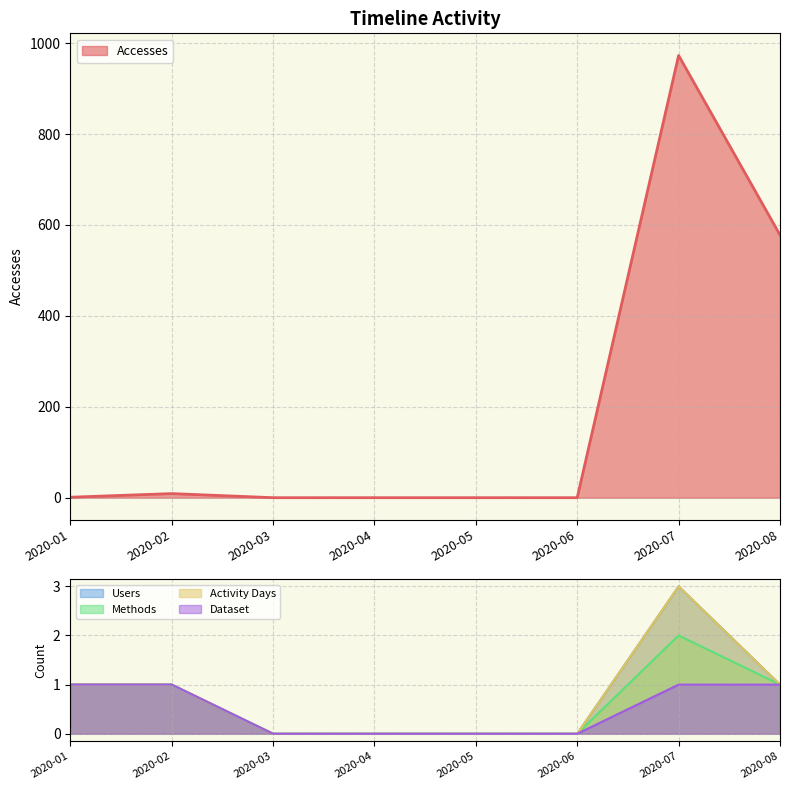

At 2020-04, list the series in order from smallest to largest.

Accesses, Users, Methods, Activity Days, Dataset